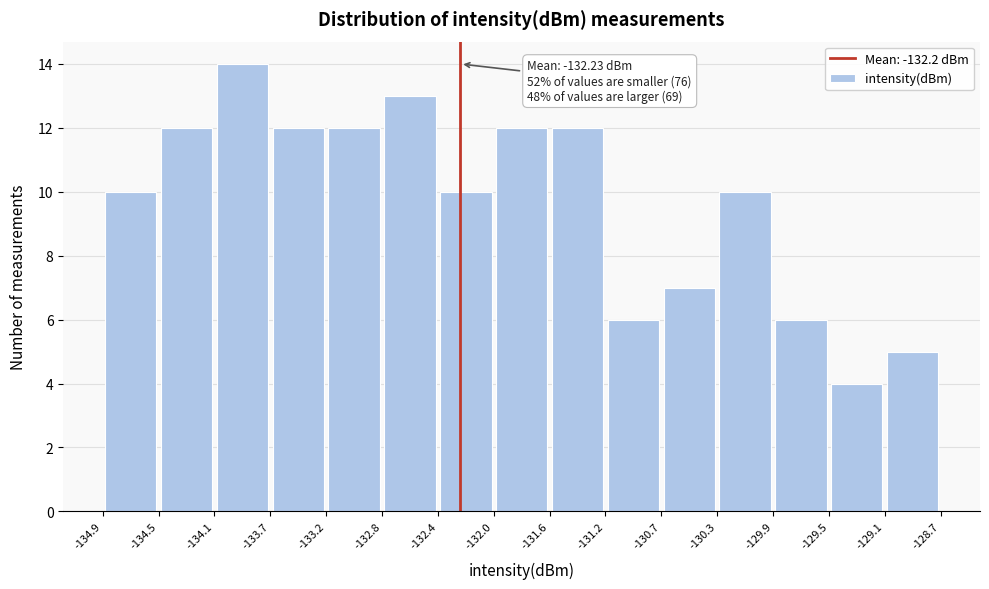

Over which range of the x-axis is the bar tallest?

-134.1 to -133.7